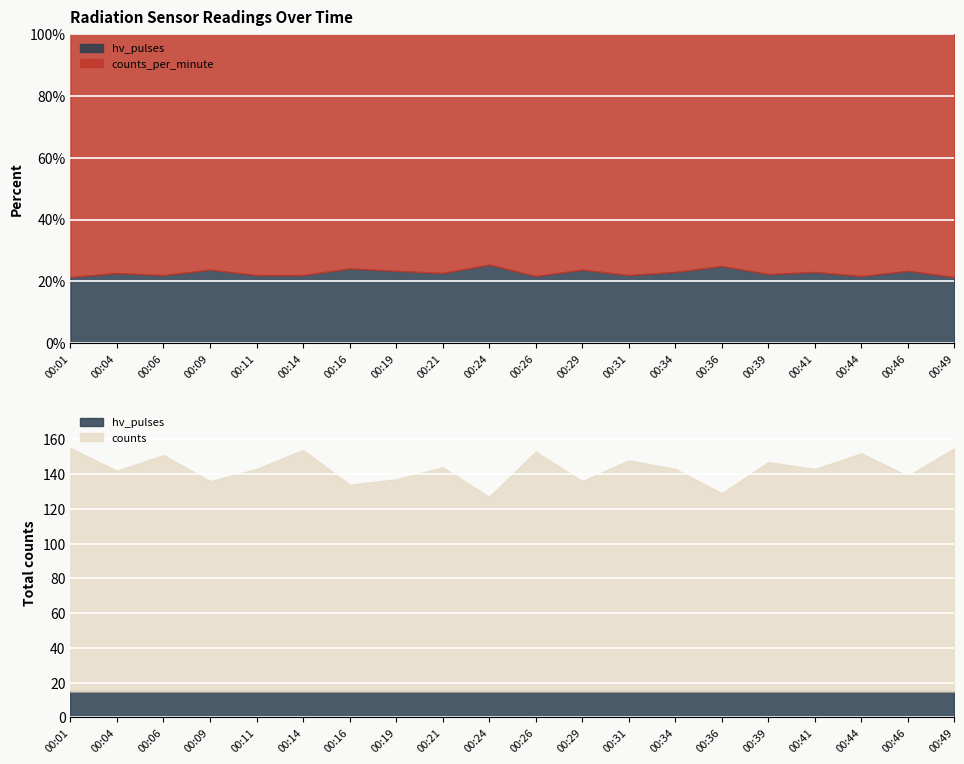

Reading left to right, list all the values displayed in this chart.

counts_per_minute: 55	51	53	48	53	53	47	49	51	44	54	48	53	50	45	52	50	54	49	55
hv_pulses: 15	15	15	15	15	15	15	15	15	15	15	15	15	15	15	15	15	15	15	15
counts: 140	127	136	121	128	139	119	122	129	112	138	121	133	128	114	132	128	137	124	140